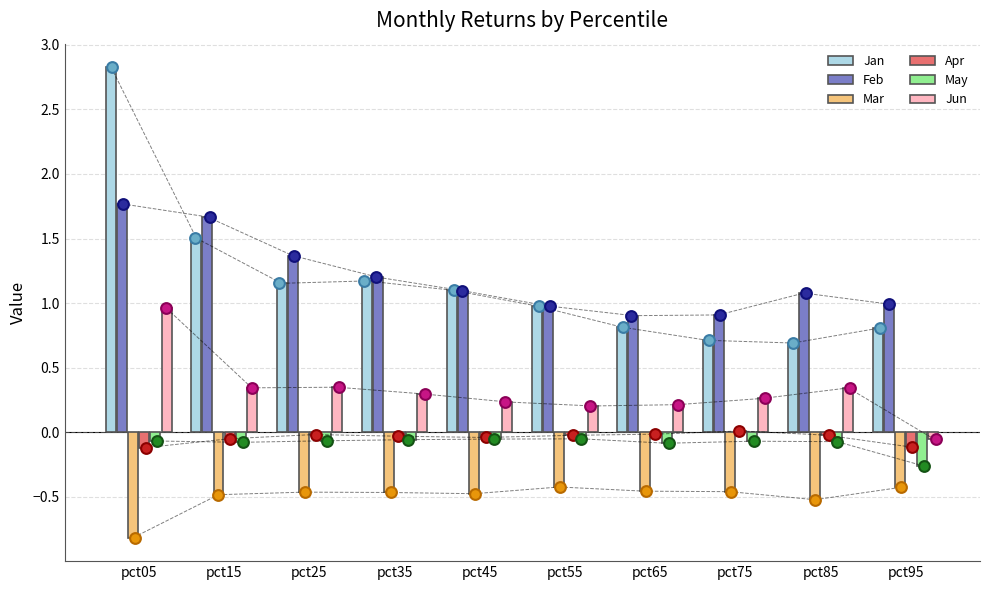

At how many categories does at least one series exceed 0?

10